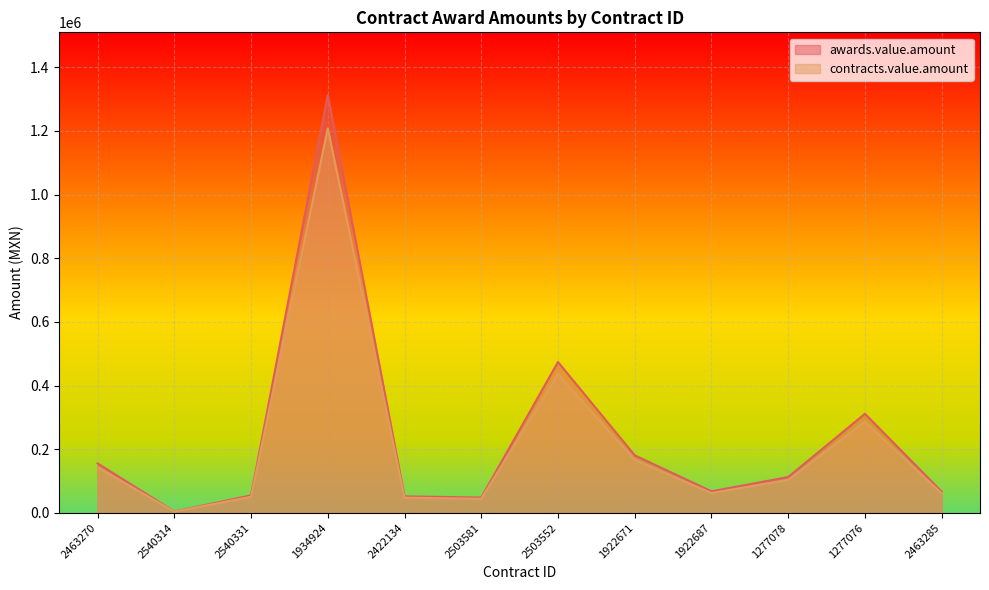

What is the spread (max minus min) of values at 2463270?

12435.3